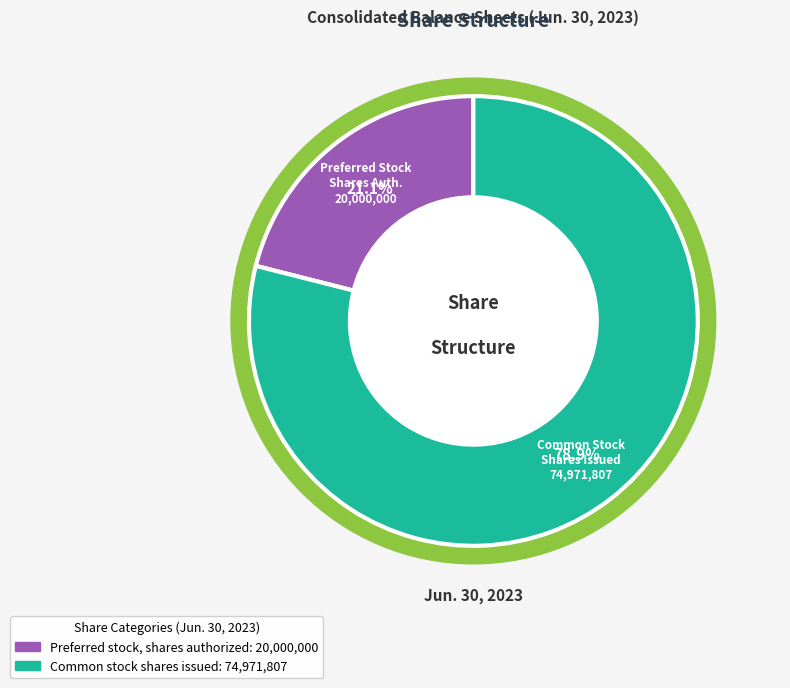

Count the number of slices in the pie.

2